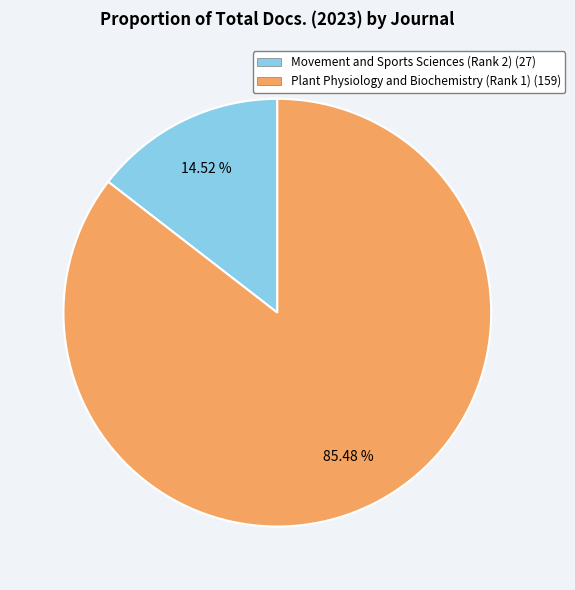

Is Plant Physiology and Biochemistry (Rank 1) the majority of the pie?

Yes